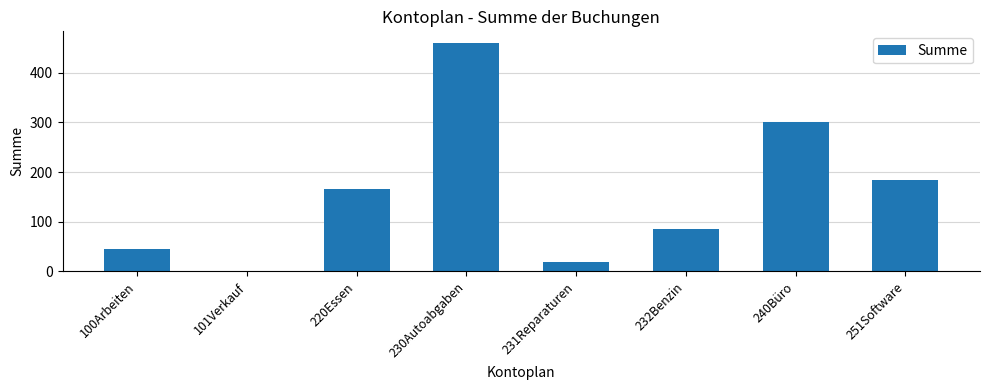

Does the chart contain stacked bars?

No